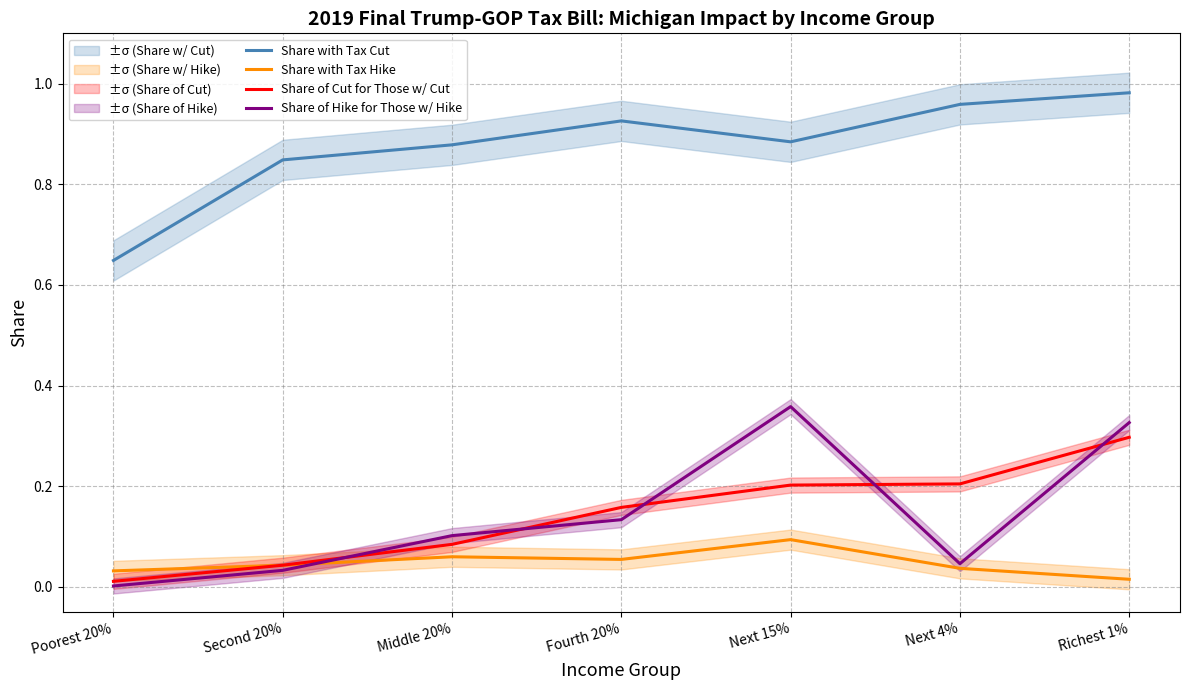

At which category is the sum across all series the highest?

Richest 1%